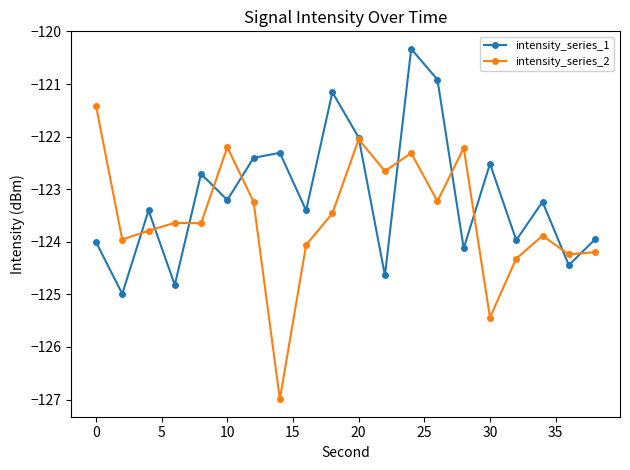

What is the minimum value shown in the chart?

-127.0